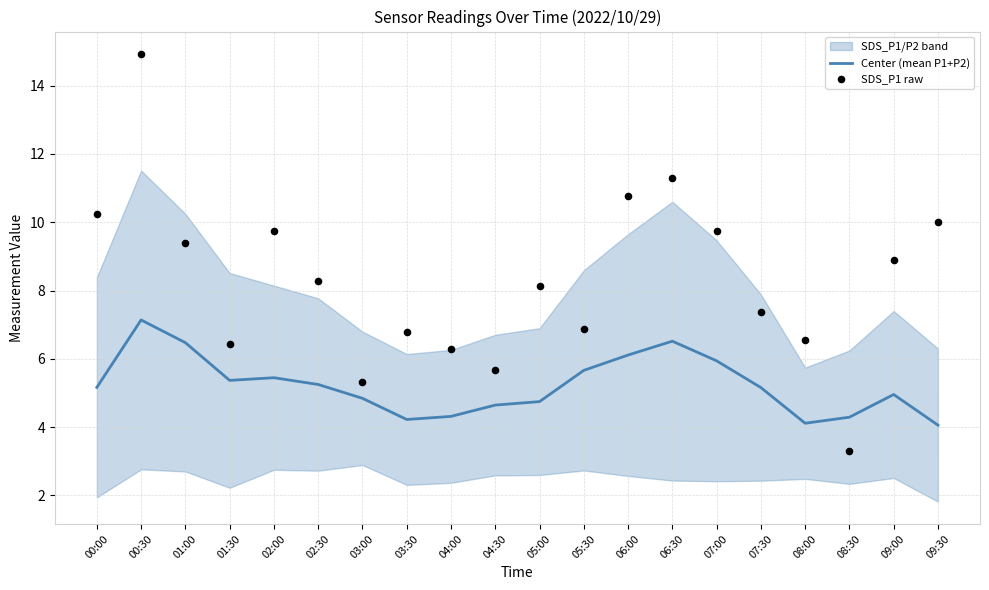

Which series has the widest spread of Y values?

SDS_P1 raw